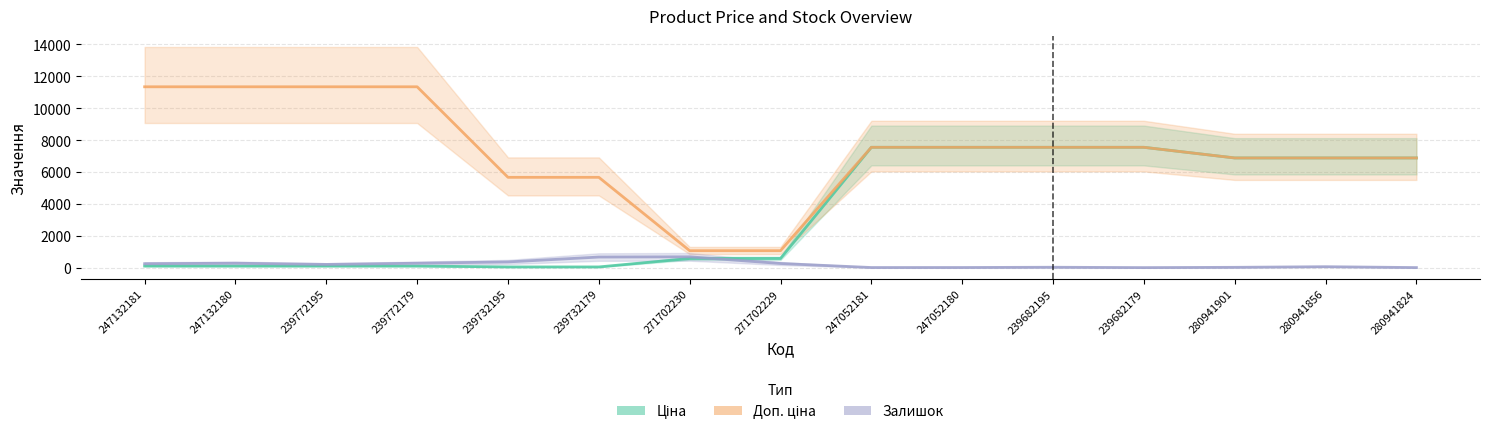

At how many categories does at least one series exceed 8656?

4